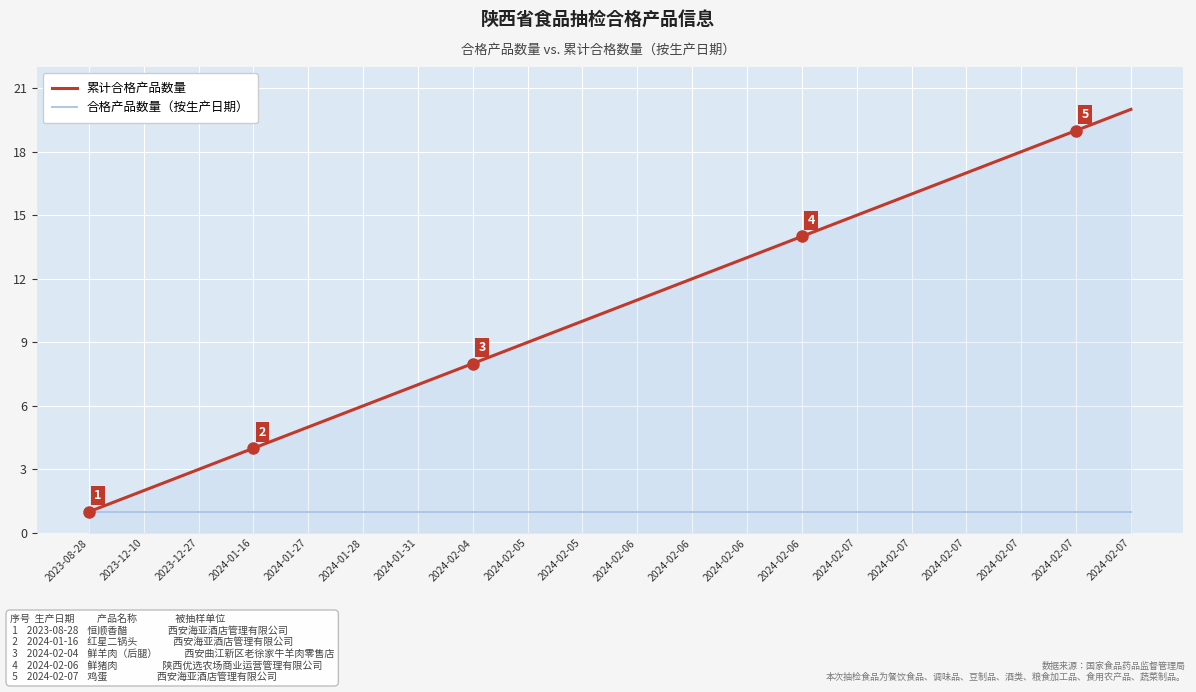

The 累计合格产品数量 series shows 5 at 2024-02-05. True or false?

False